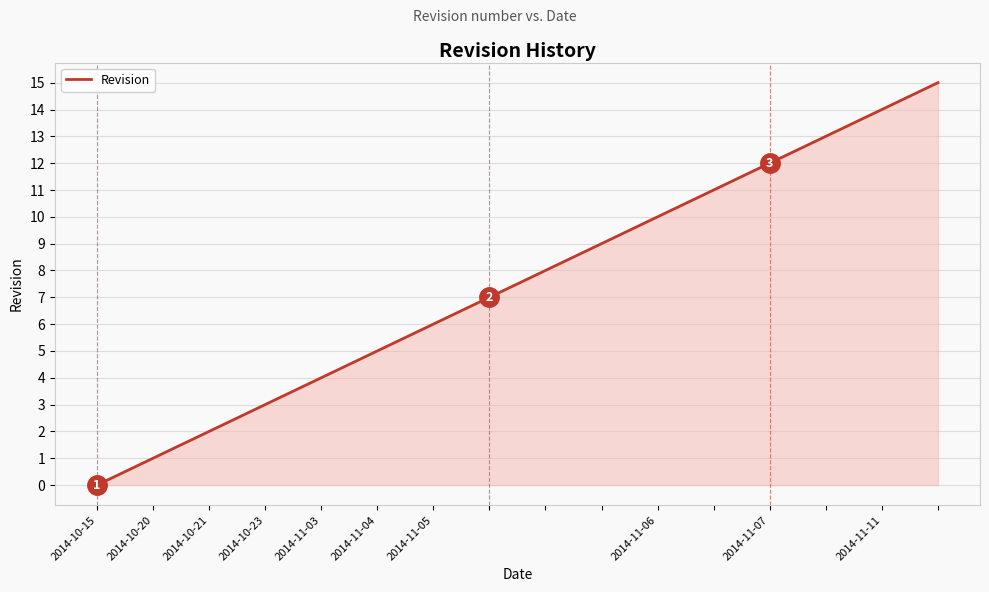

What is the difference between the maximum and minimum values?

15